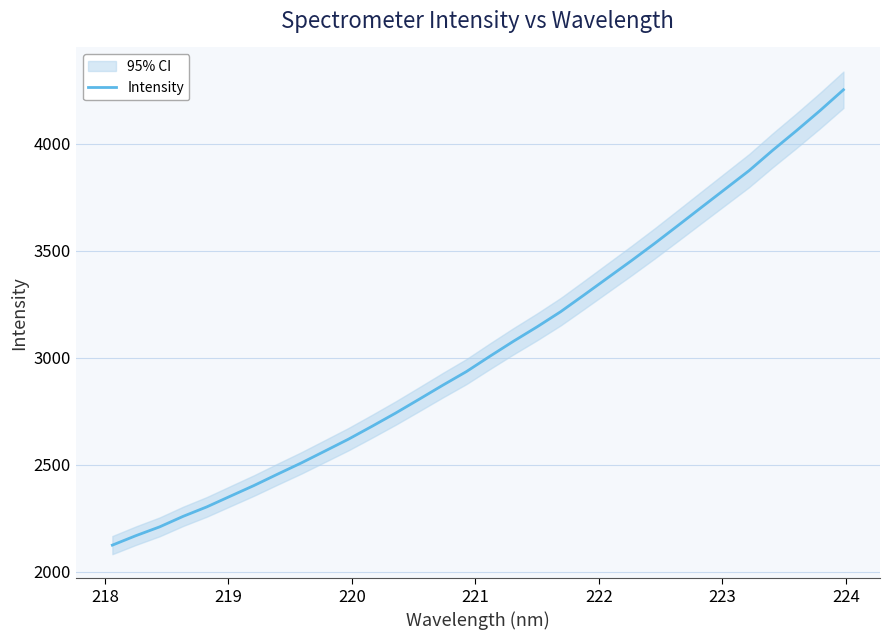

What is the maximum value shown in the chart?

4253.3